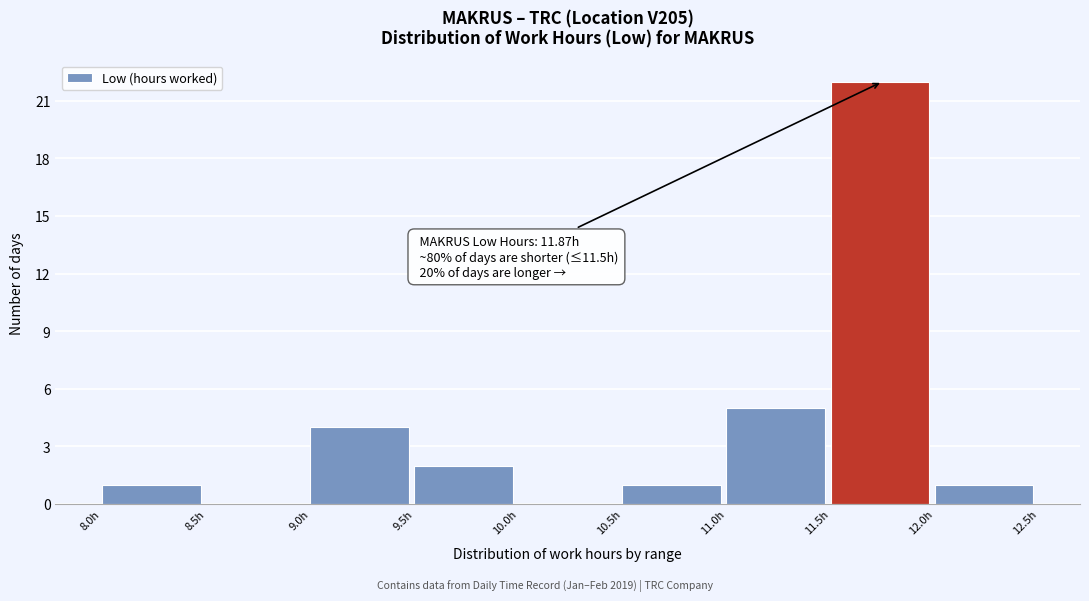

Over which range of the x-axis is the bar tallest?

11.5 to 12.0